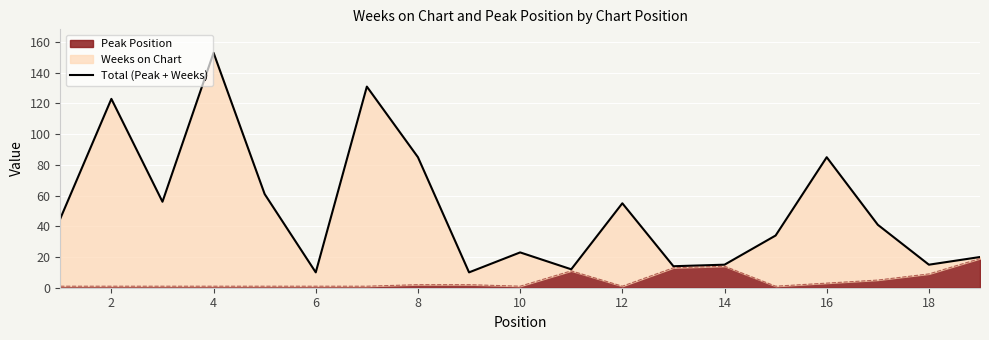

The Peak Position series shows 1 at 4. True or false?

True